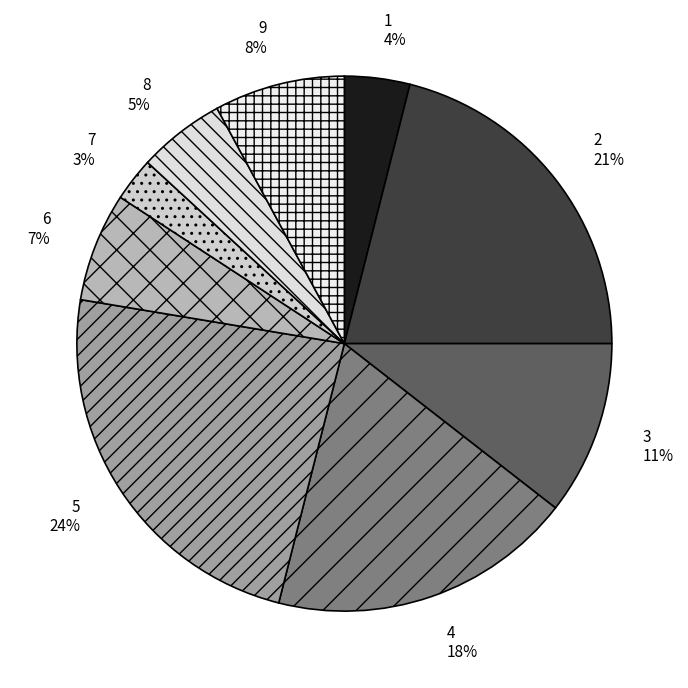

How many slices are in this pie chart?

9